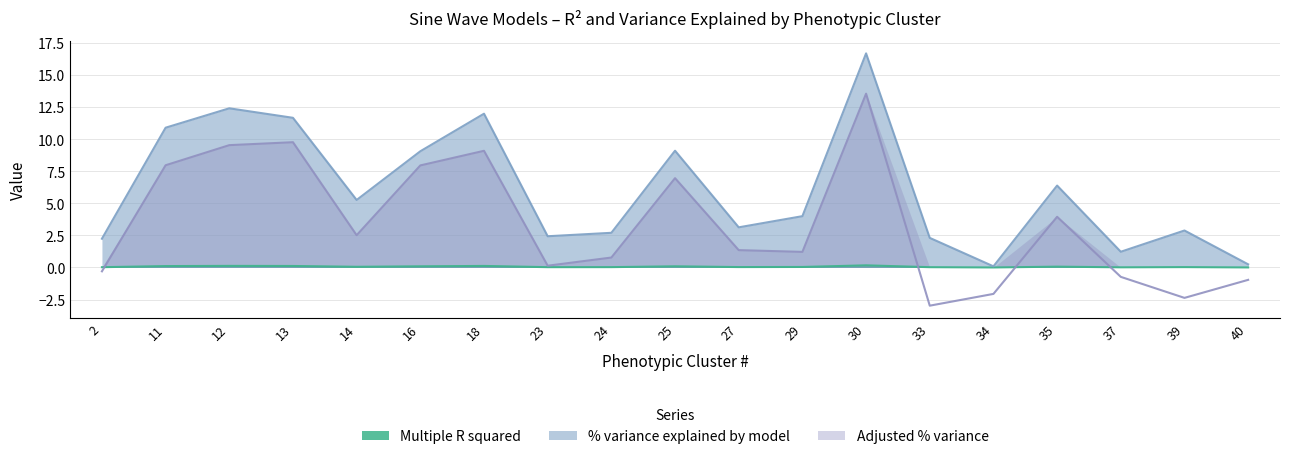

Rank the series by their average value, from highest to lowest.

% variance explained by model, Adjusted % variance, Multiple R squared